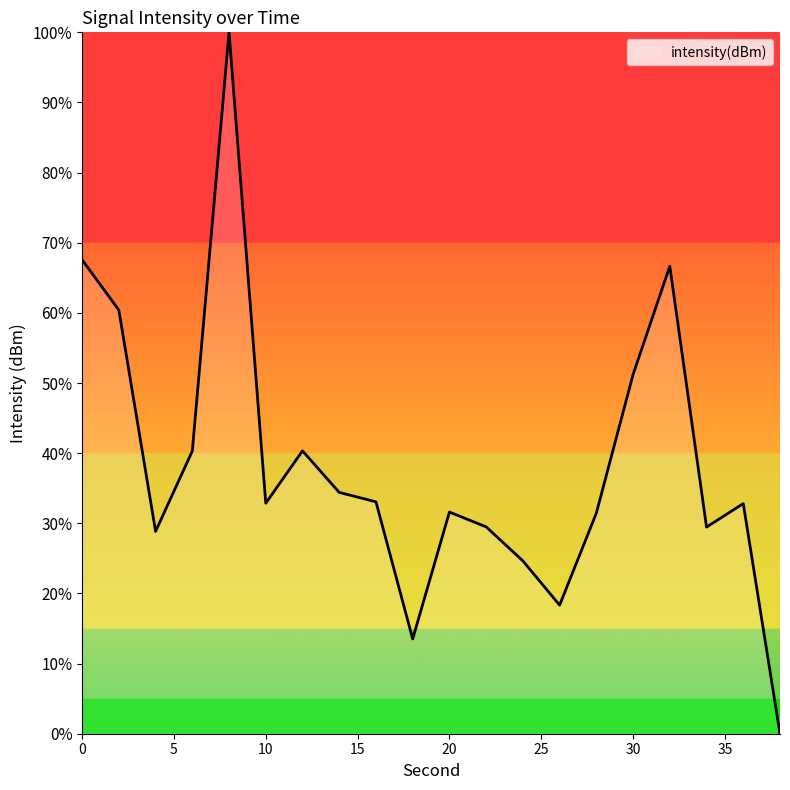

What is the difference between the maximum and minimum values?

100.0